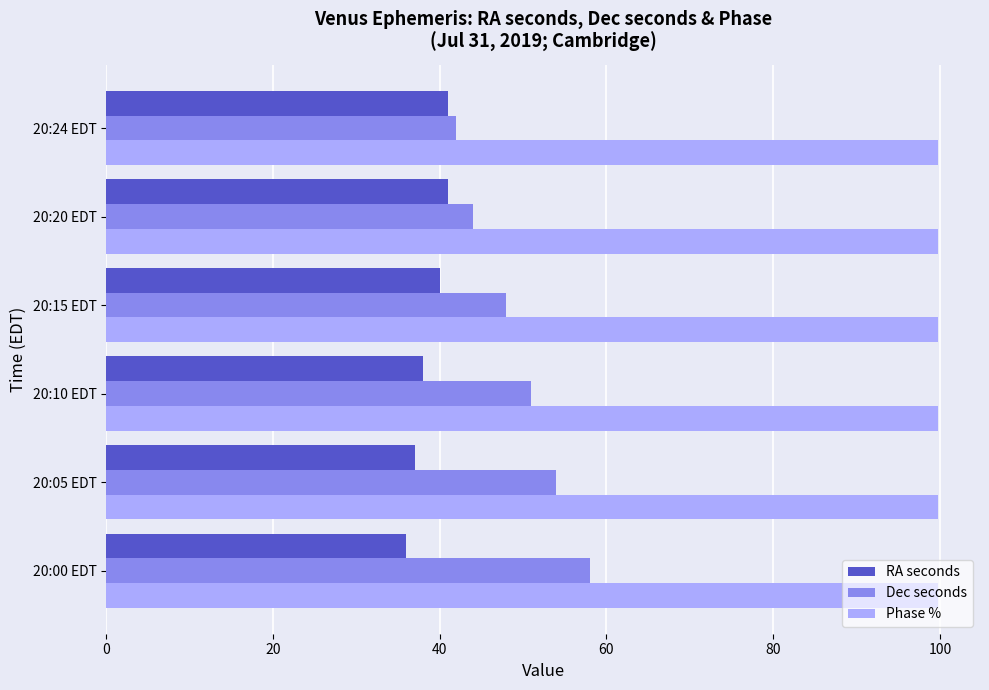

What is the average value of the RA seconds series?

38.8